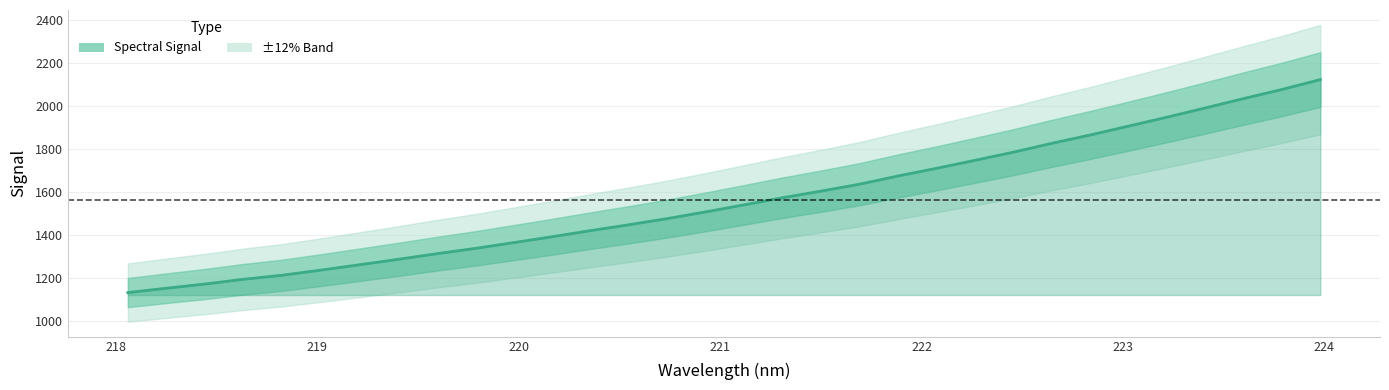

What is the greatest value displayed?

2123.2